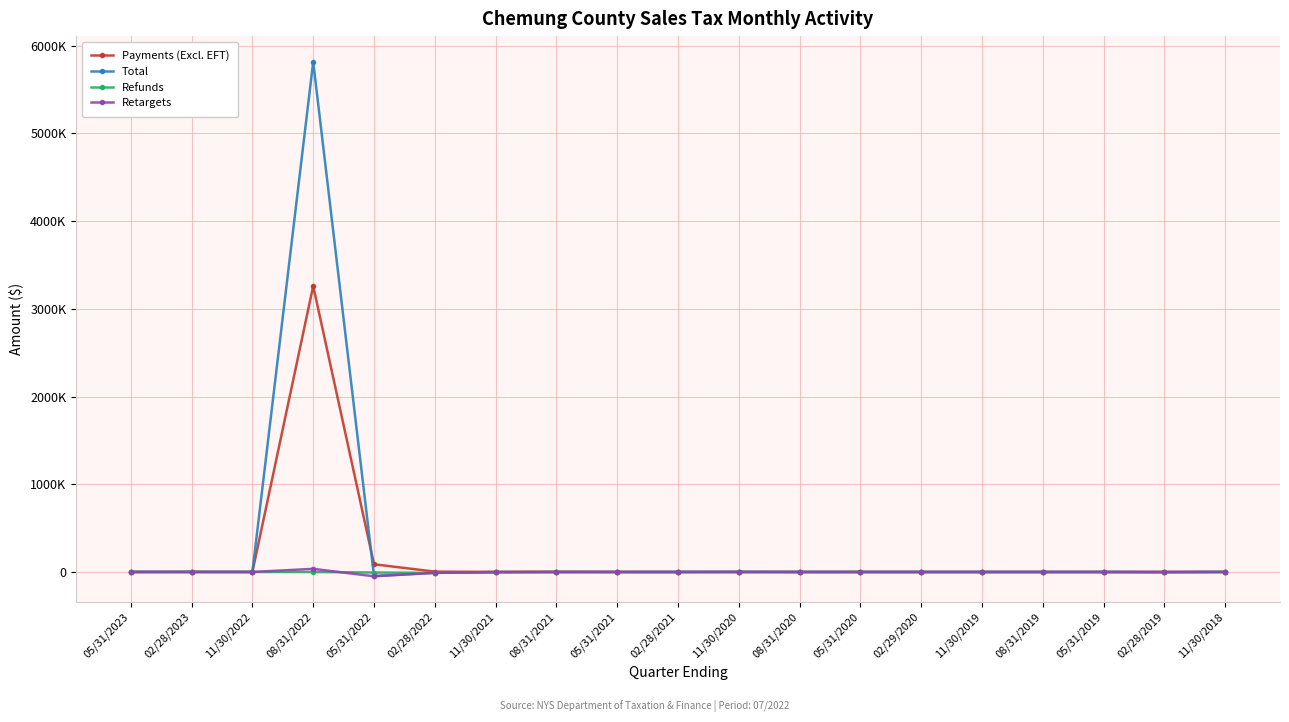

At how many categories does at least one series exceed 5639007?

1